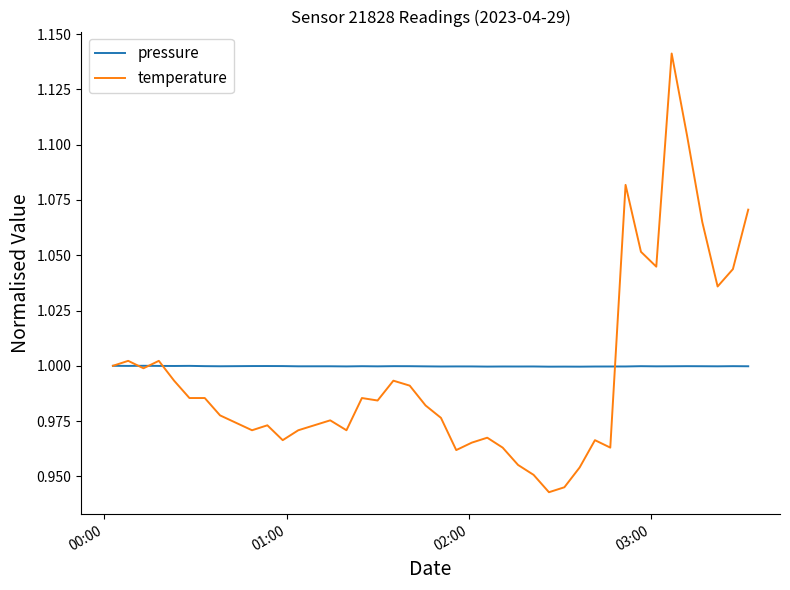

True or false: pressure has more than 2 interior local peaks.

True